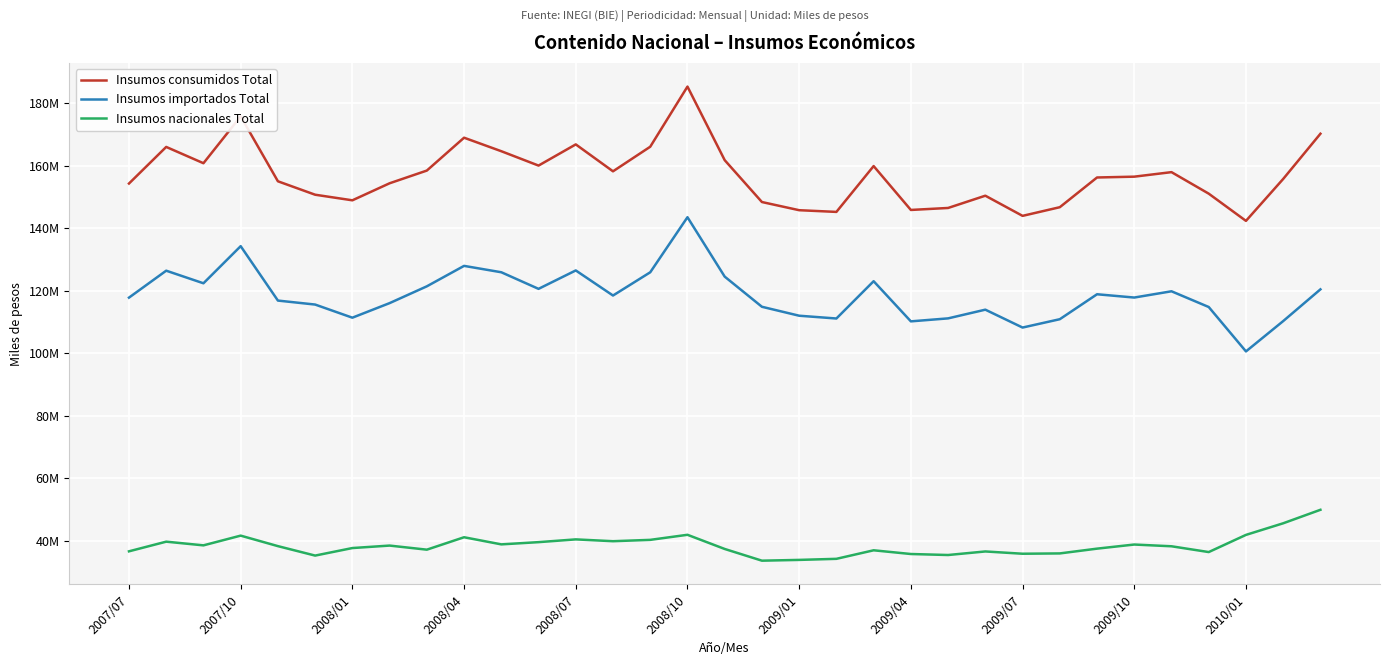

What are all the series names shown in the legend?

Insumos consumidos Total, Insumos importados Total, Insumos nacionales Total